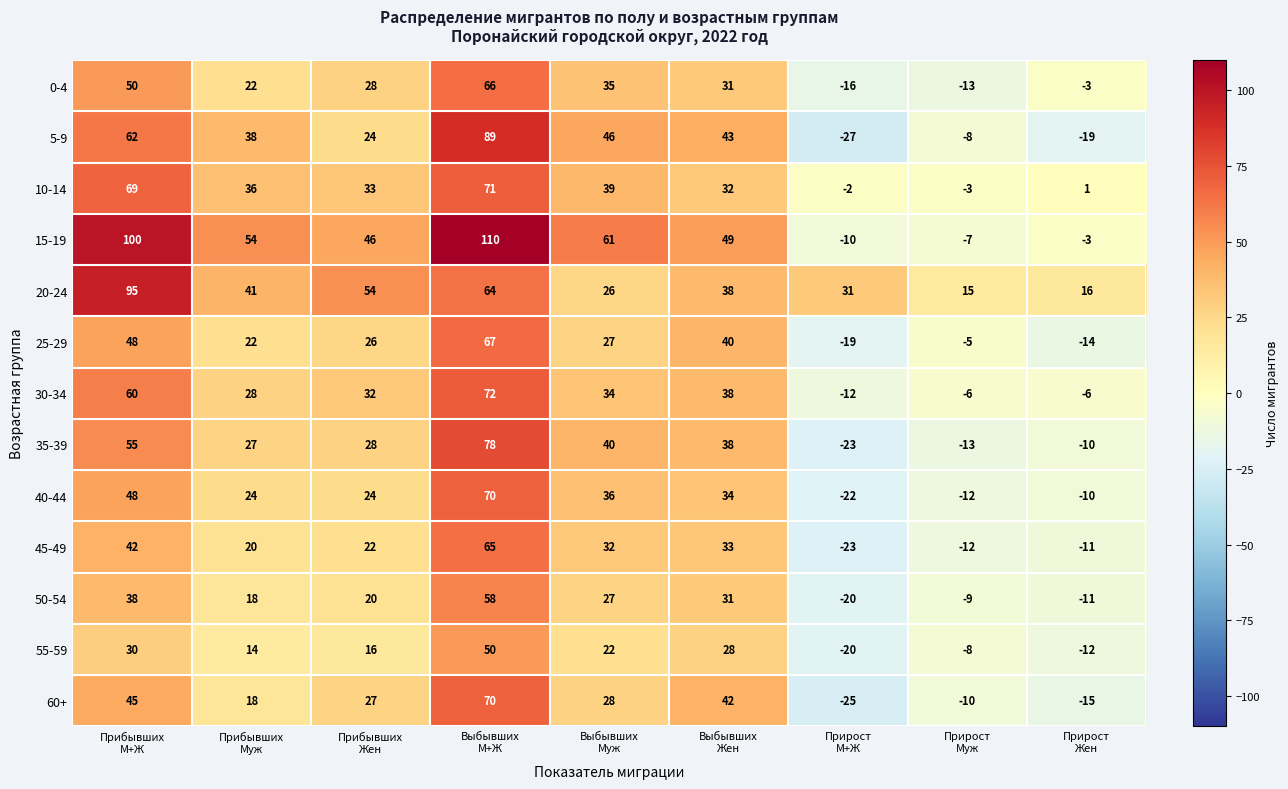

Which series changed the most between Прибывших
Муж and Выбывших
М+Ж?

15-19